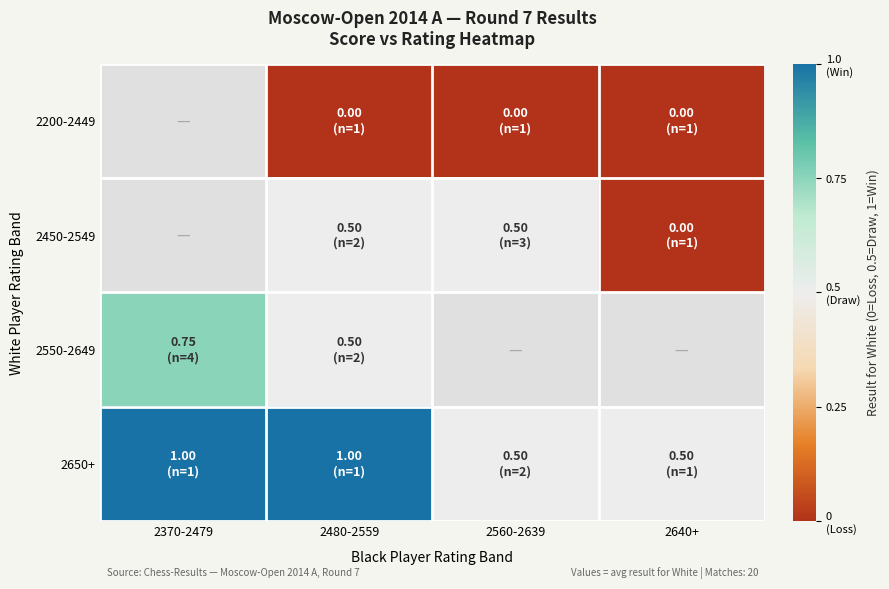

List the labels in order of 2200-2449 value, largest first.

2370-2479, 2480-2559, 2560-2639, 2640+